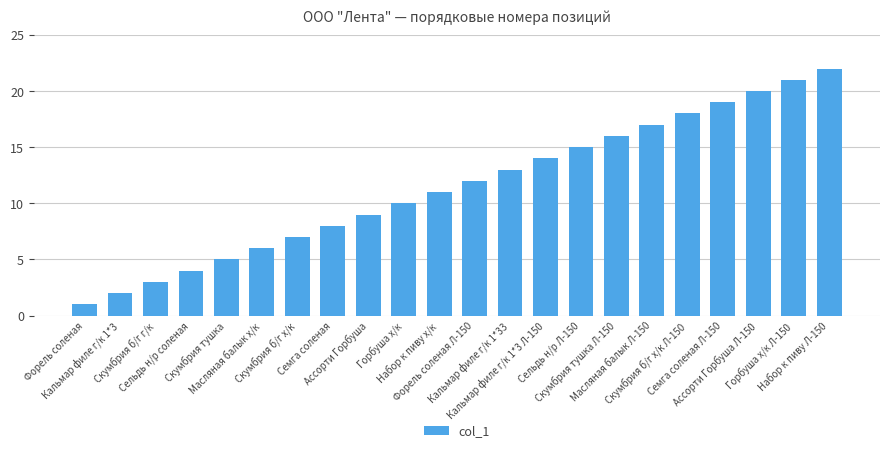

What value does the data have at Скумбрия б/г г/к, to the nearest 5?

5